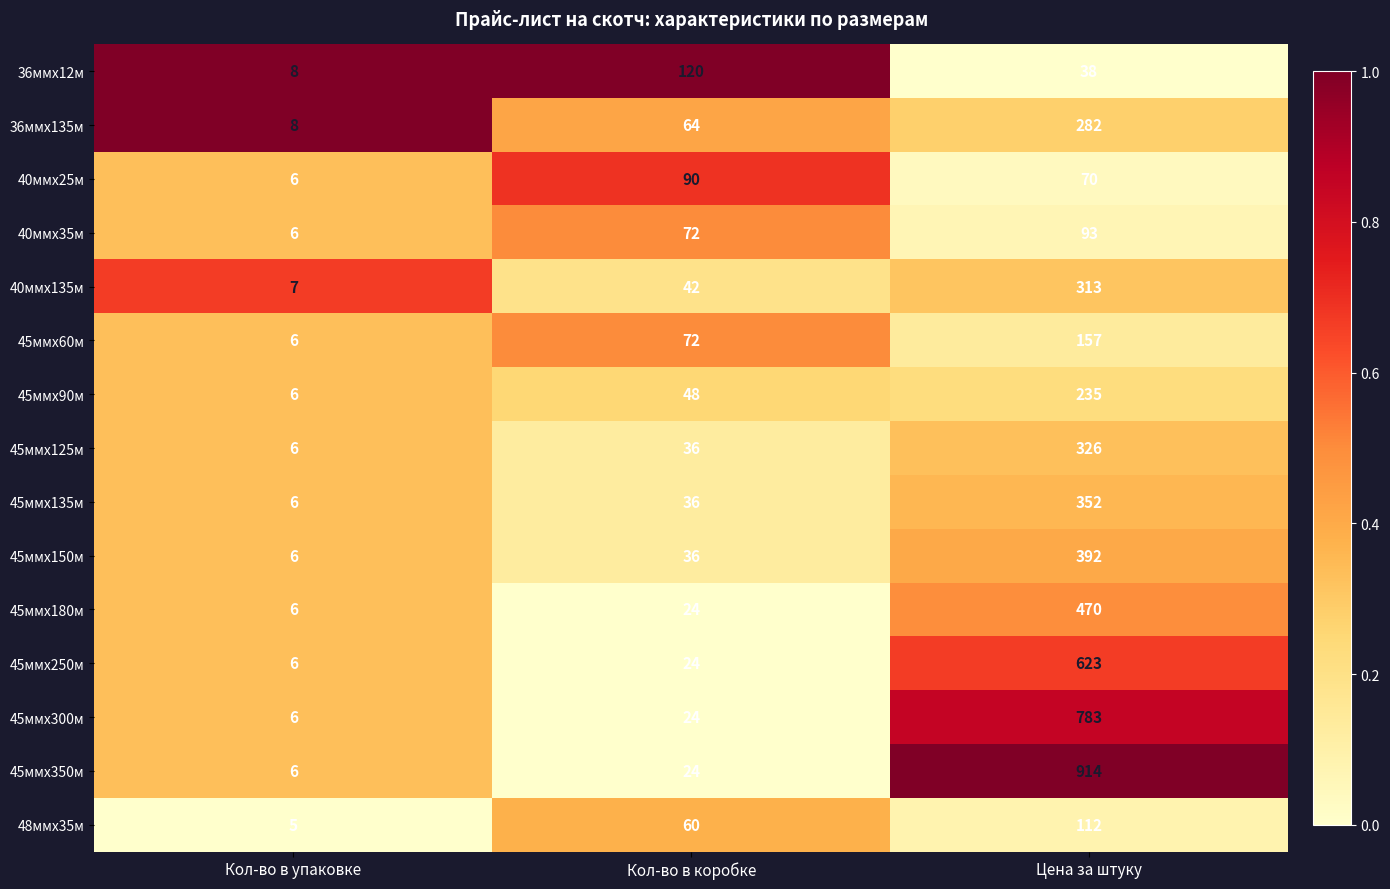

List the labels in order of 45ммх60м value, largest first.

Цена за штуку, Кол-во в коробке, Кол-во в упаковке